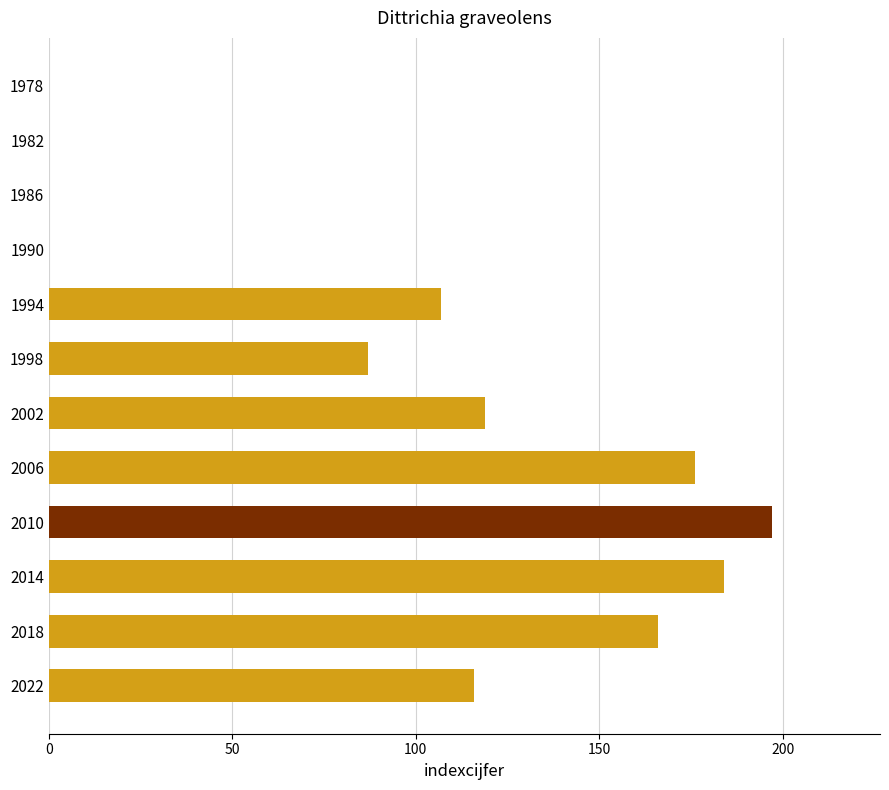

How many distinct data groups are displayed?

1